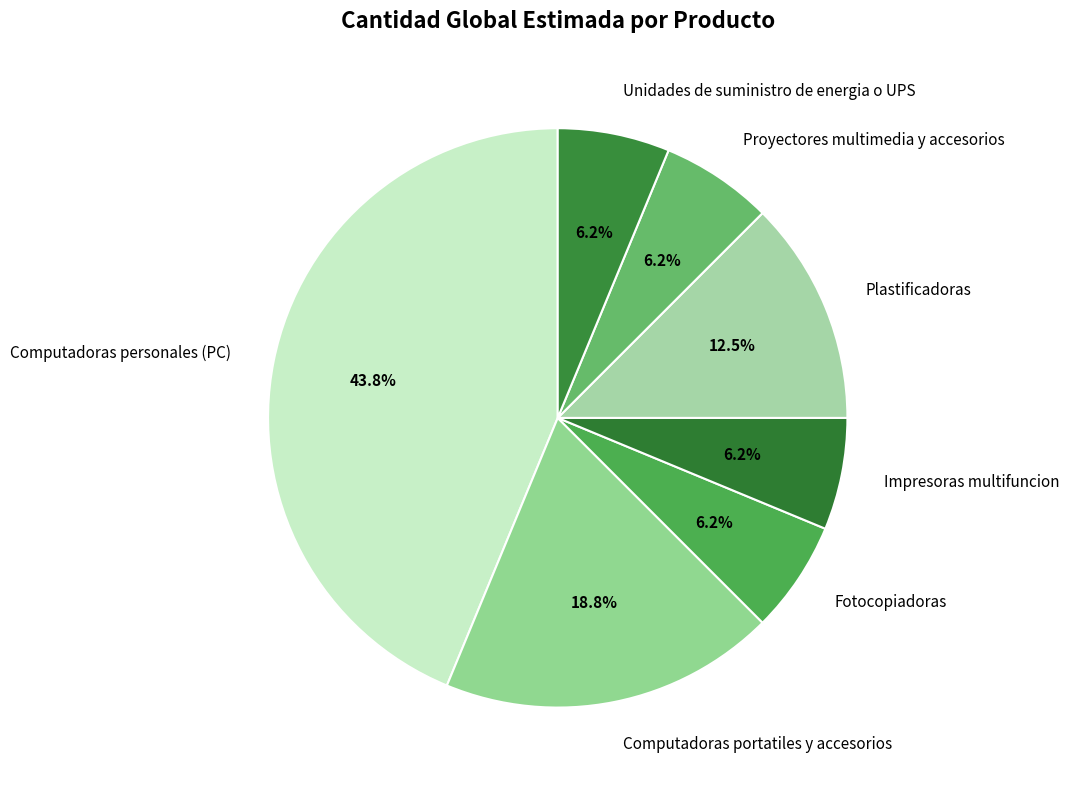

Which slice is the largest?

Computadoras personales (PC)